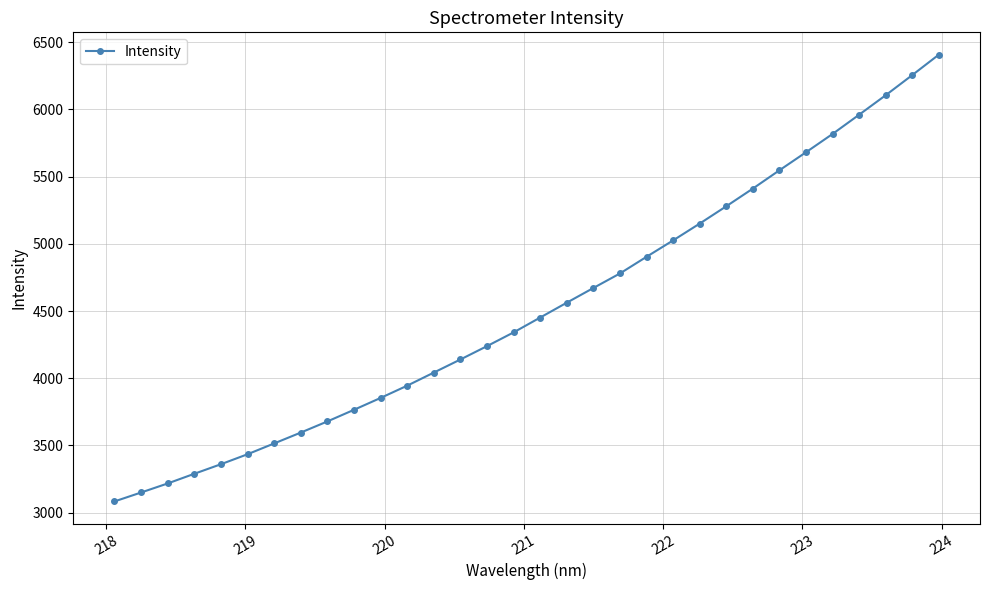

What is the greatest value displayed?

6406.5